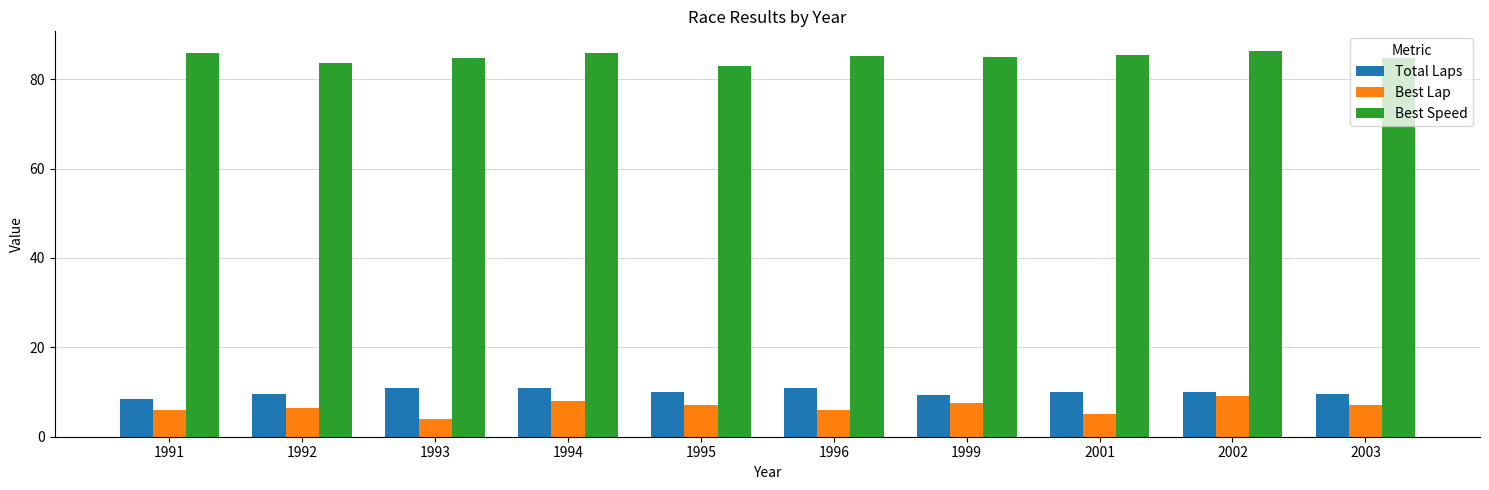

The Best Lap series shows 9.0 at 2002. True or false?

True